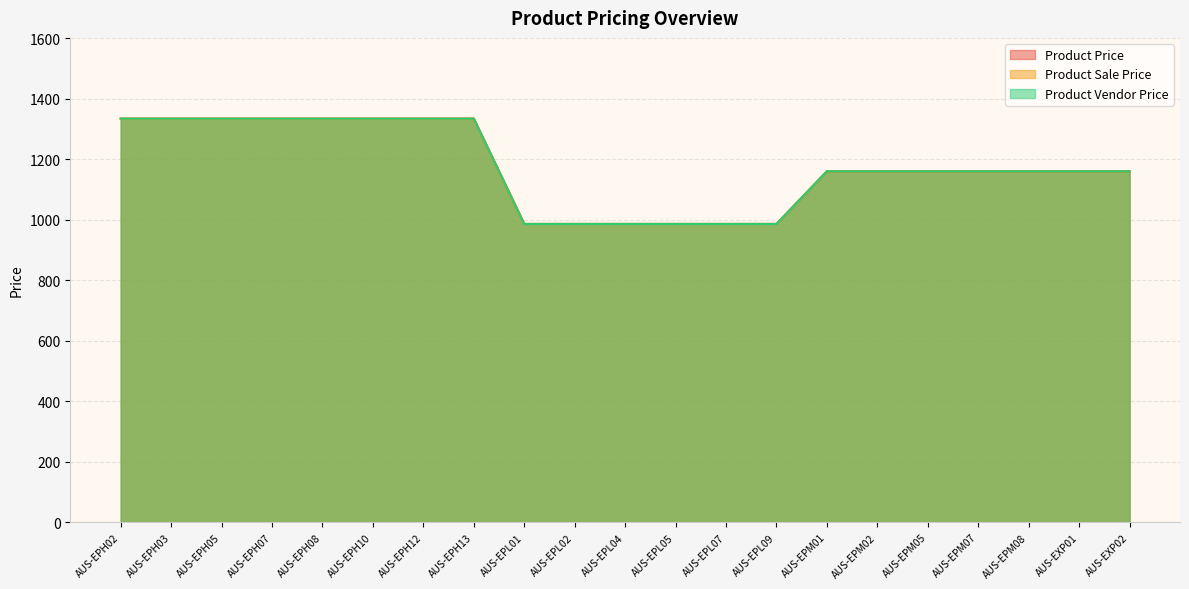

Reading left to right, list all the values displayed in this chart.

Product Price: AUS-EPH02=1334	AUS-EPH03=1334	AUS-EPH05=1334	AUS-EPH07=1334	AUS-EPH08=1334	AUS-EPH10=1334	AUS-EPH12=1334	AUS-EPH13=1334	AUS-EPL01=986	AUS-EPL02=986	AUS-EPL04=986	AUS-EPL05=986	AUS-EPL07=986	AUS-EPL09=986	AUS-EPM01=1160	AUS-EPM02=1160	AUS-EPM05=1160	AUS-EPM07=1160	AUS-EPM08=1160	AUS-EXP01=1160	AUS-EXP02=1160
Product Sale Price: AUS-EPH02=1334	AUS-EPH03=1334	AUS-EPH05=1334	AUS-EPH07=1334	AUS-EPH08=1334	AUS-EPH10=1334	AUS-EPH12=1334	AUS-EPH13=1334	AUS-EPL01=986	AUS-EPL02=986	AUS-EPL04=986	AUS-EPL05=986	AUS-EPL07=986	AUS-EPL09=986	AUS-EPM01=1160	AUS-EPM02=1160	AUS-EPM05=1160	AUS-EPM07=1160	AUS-EPM08=1160	AUS-EXP01=1160	AUS-EXP02=1160
Product Vendor Price: AUS-EPH02=1334	AUS-EPH03=1334	AUS-EPH05=1334	AUS-EPH07=1334	AUS-EPH08=1334	AUS-EPH10=1334	AUS-EPH12=1334	AUS-EPH13=1334	AUS-EPL01=986	AUS-EPL02=986	AUS-EPL04=986	AUS-EPL05=986	AUS-EPL07=986	AUS-EPL09=986	AUS-EPM01=1160	AUS-EPM02=1160	AUS-EPM05=1160	AUS-EPM07=1160	AUS-EPM08=1160	AUS-EXP01=1160	AUS-EXP02=1160